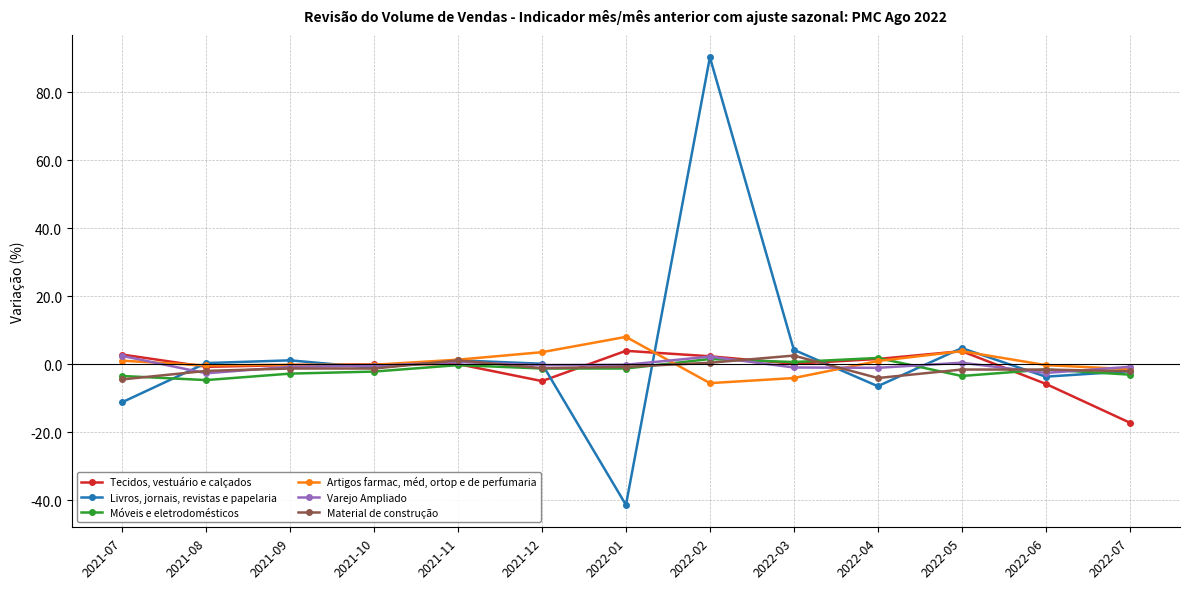

What is the maximum value shown in the chart?

90.3